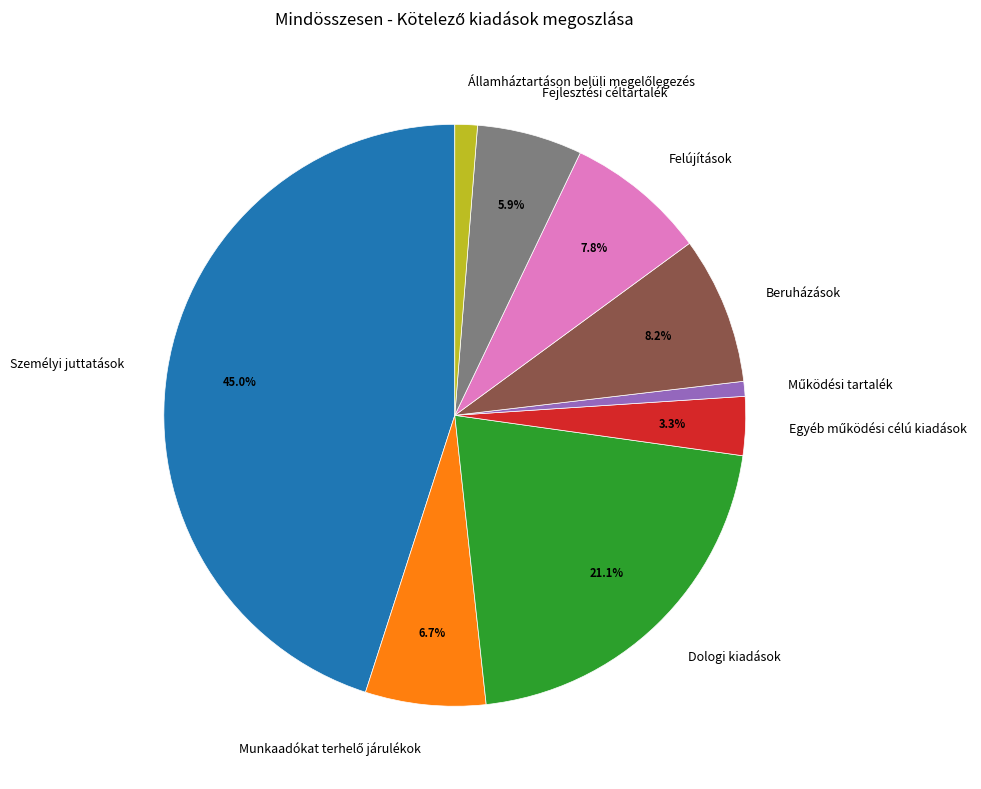

How many slices are in this pie chart?

9